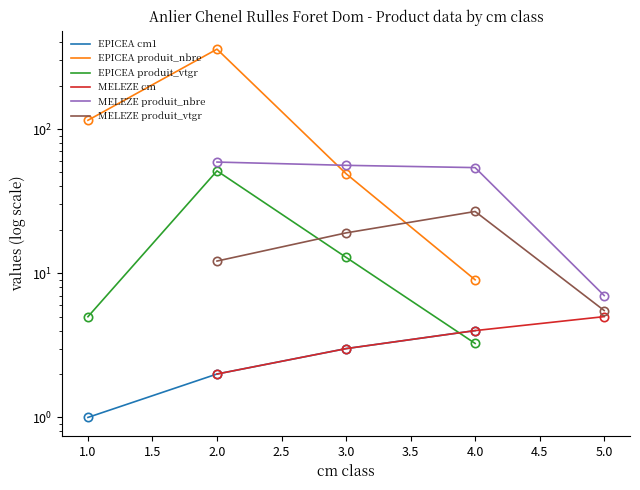

The MELEZE produit_vtgr series shows 3.6 at 2.0. True or false?

False